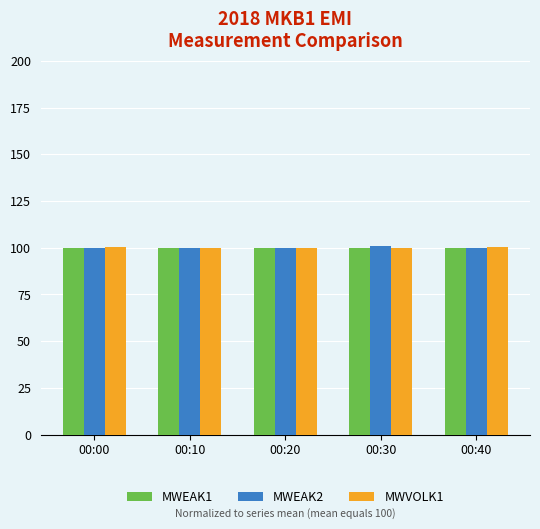

What is the total value across all series at 00:10?

299.4